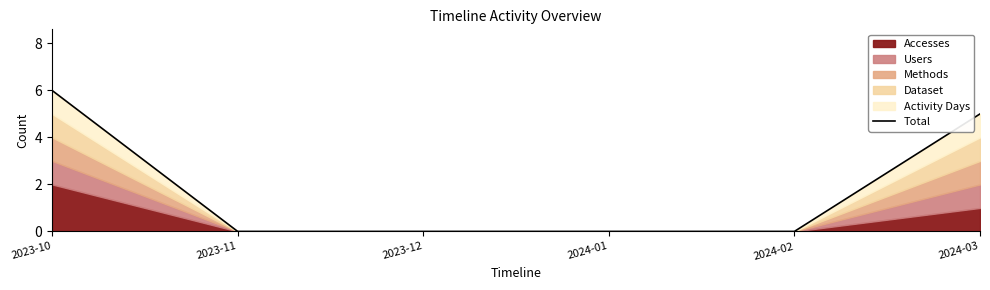

What is the average value?

2